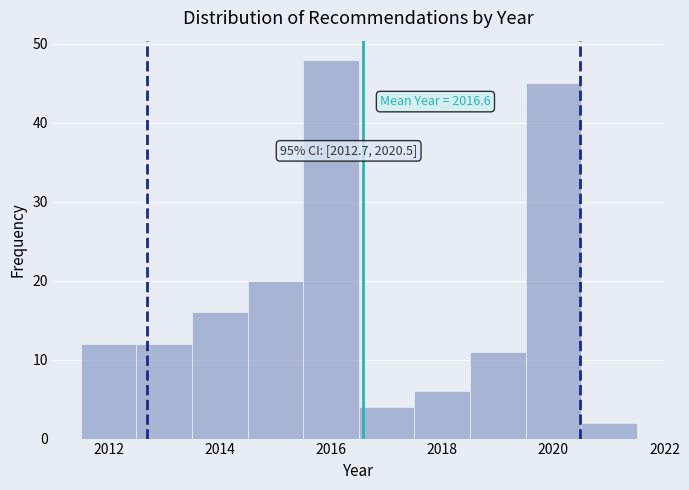

Which range on the x-axis has the tallest bar?

2015.5 to 2016.5